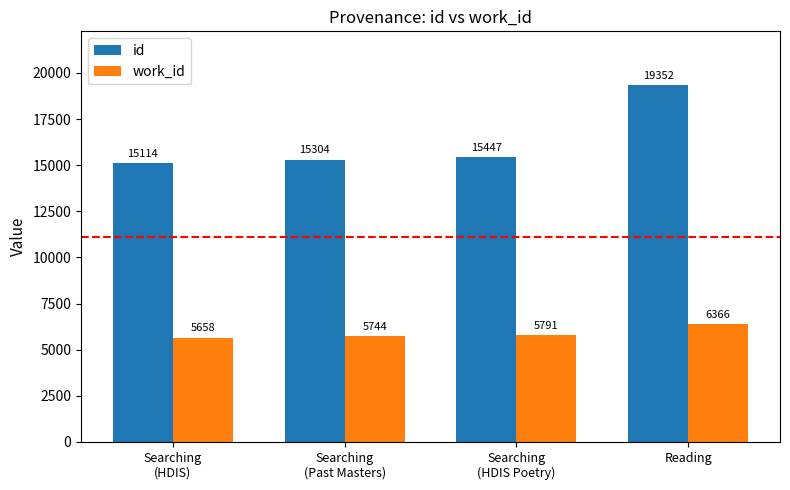

What is the approximate value of work_id at Reading, to the nearest 100?

6400